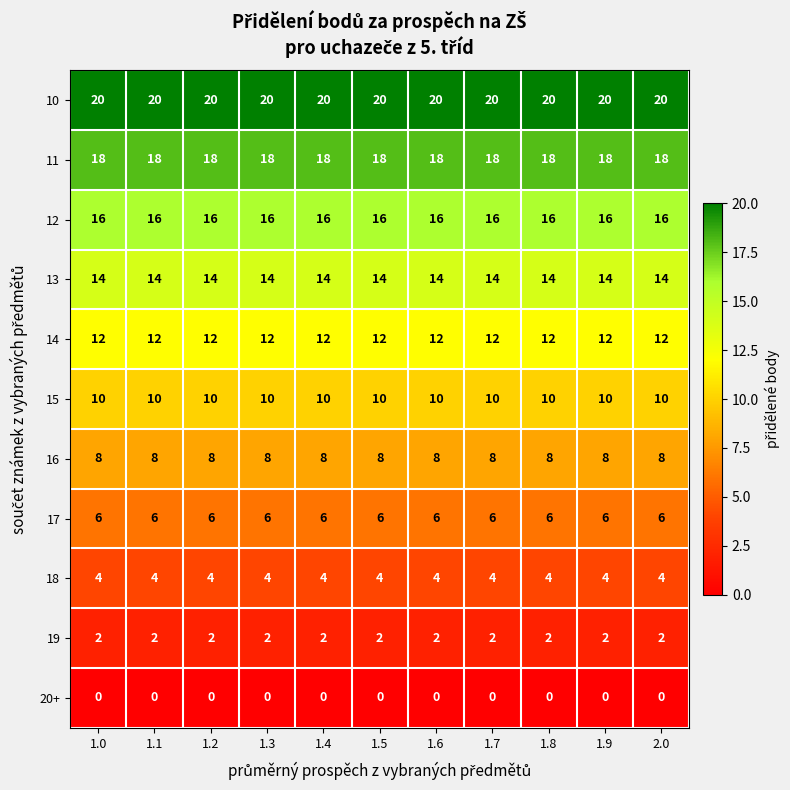

The 11 series shows 18 at 1.3. True or false?

True